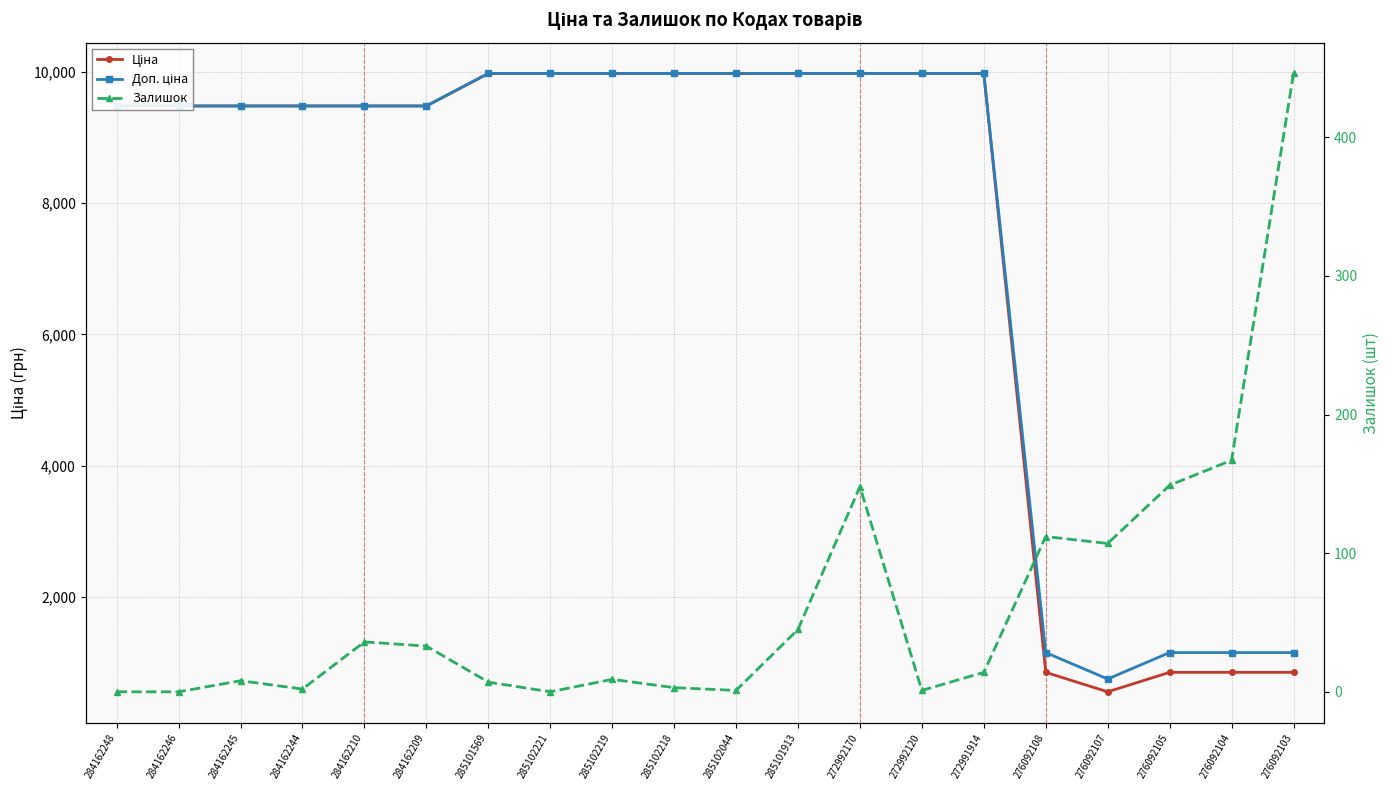

The value of Доп. ціна at 285101913 is 4439.9. True or false?

False